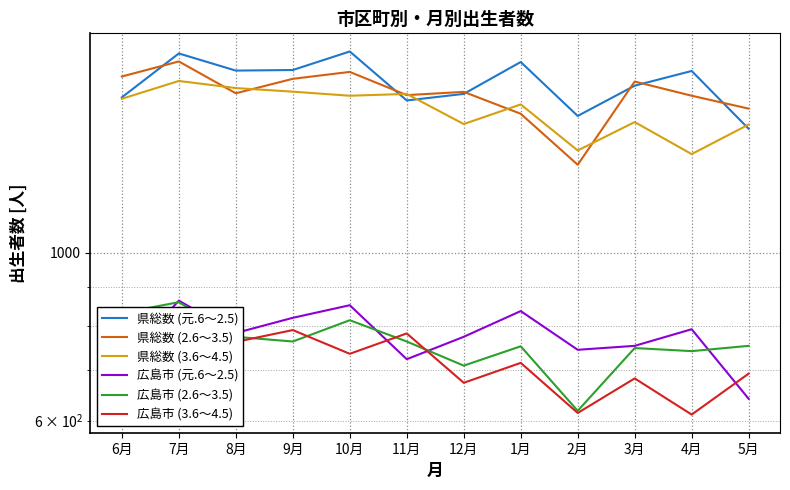

What value does the 県総数 (3.6～4.5) series have at 1月, to the nearest 50?

1550